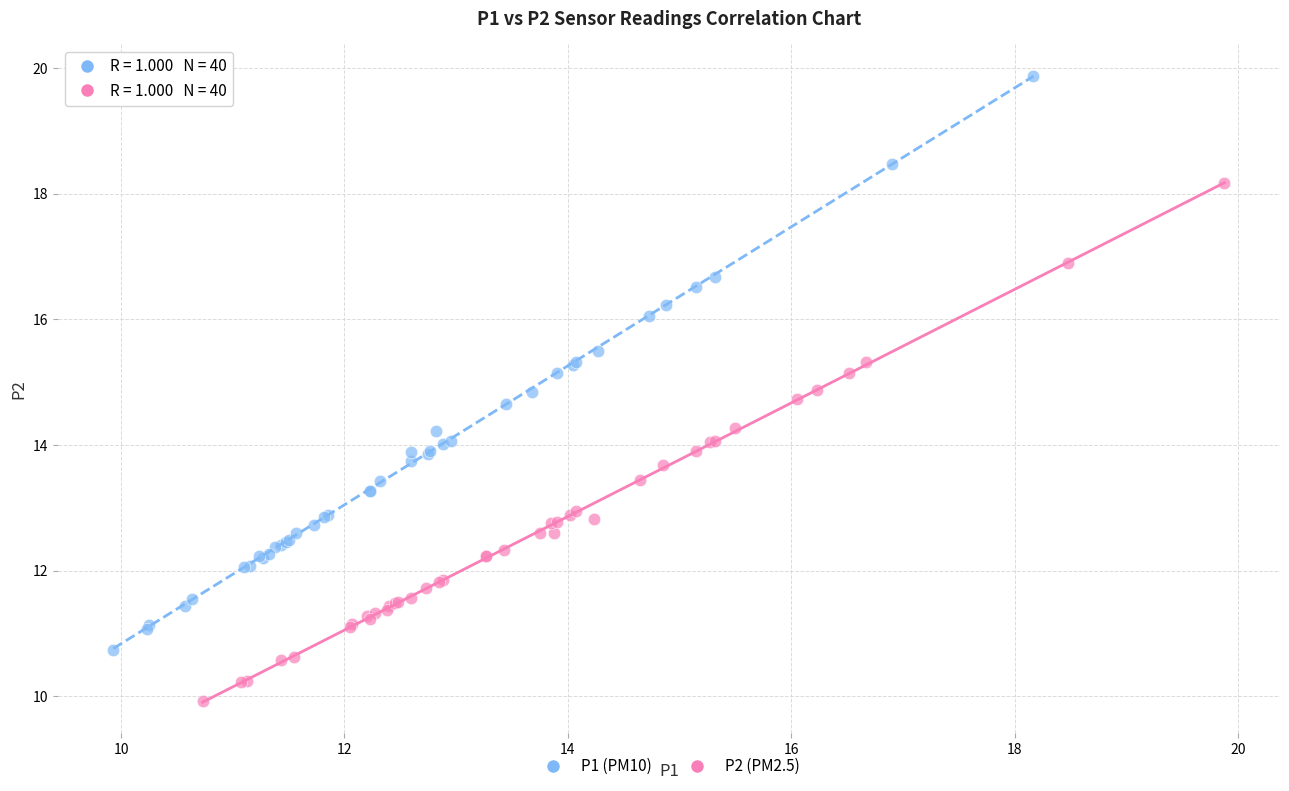

Which series contains the lowest Y value?

P2 (PM2.5)